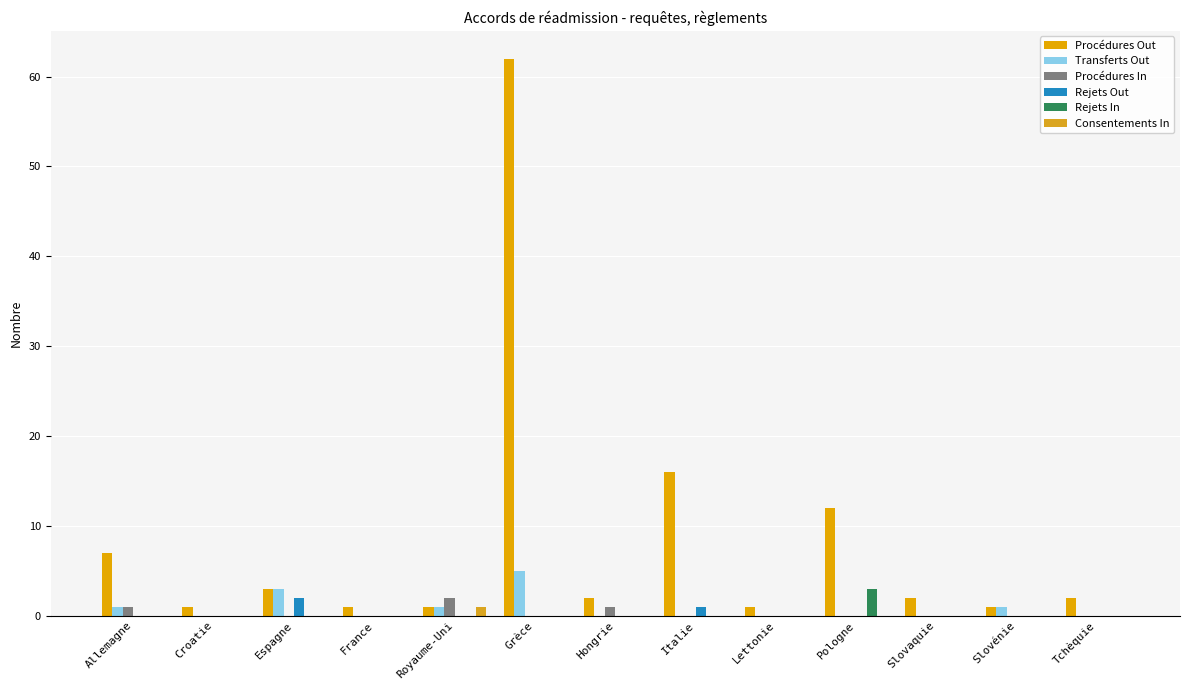

What are all the series names shown in the legend?

Procédures Out, Transferts Out, Procédures In, Rejets Out, Rejets In, Consentements In